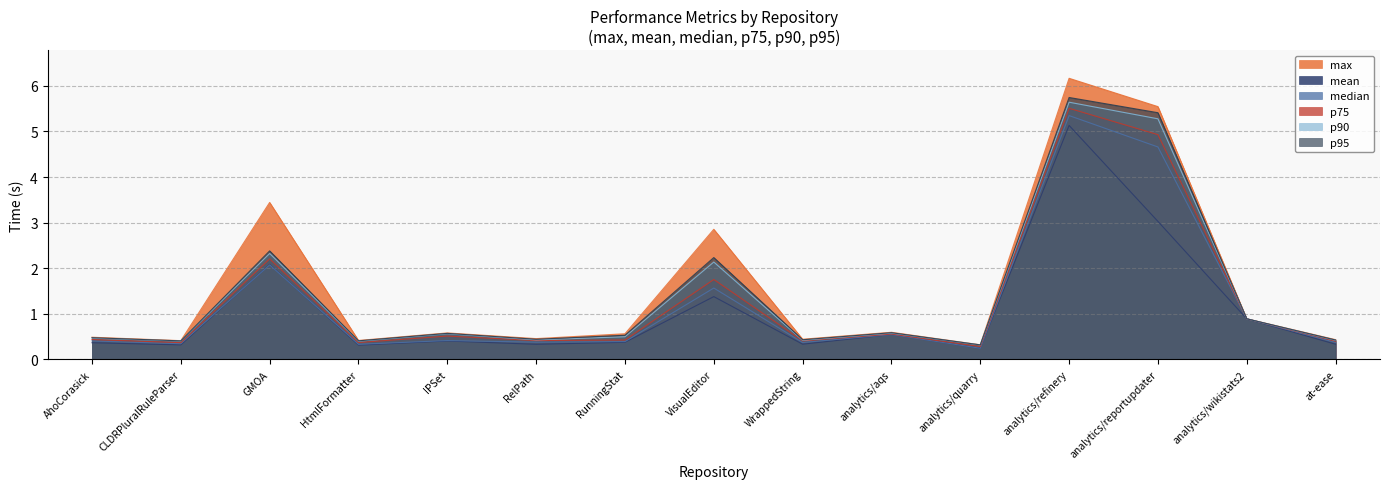

Is it true that mean equals 0.2 at analytics/quarry?

True